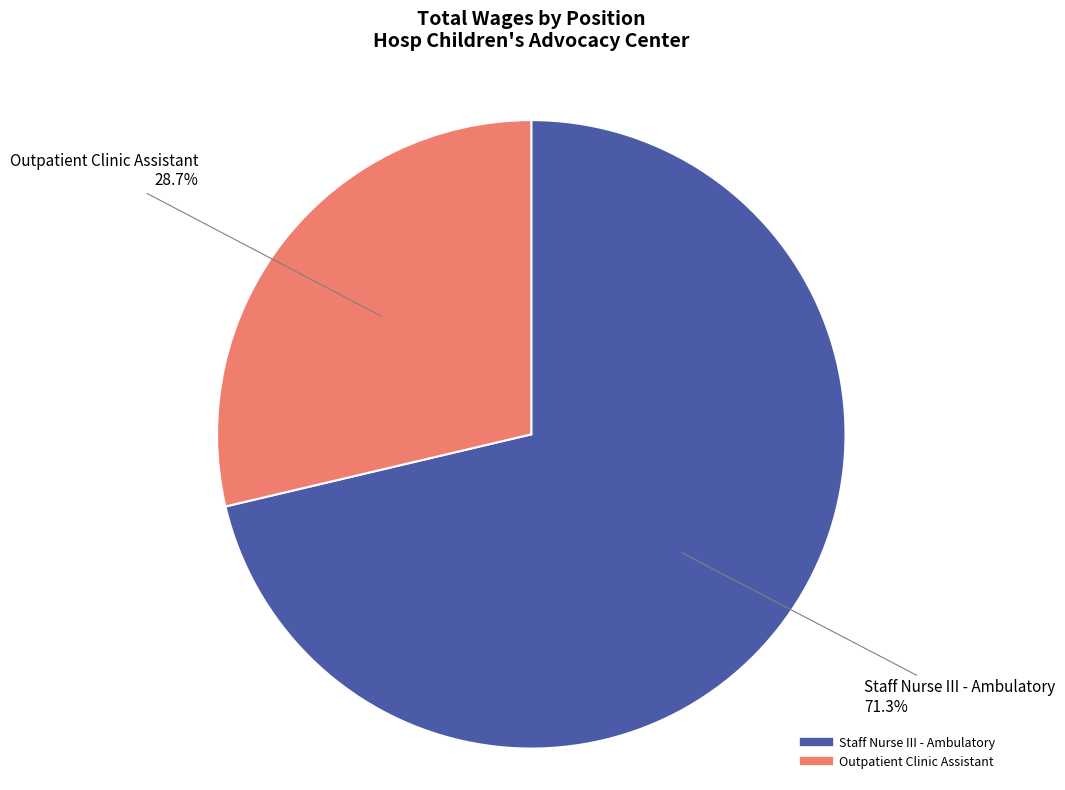

Which category has the smallest portion of the pie?

Outpatient Clinic Assistant